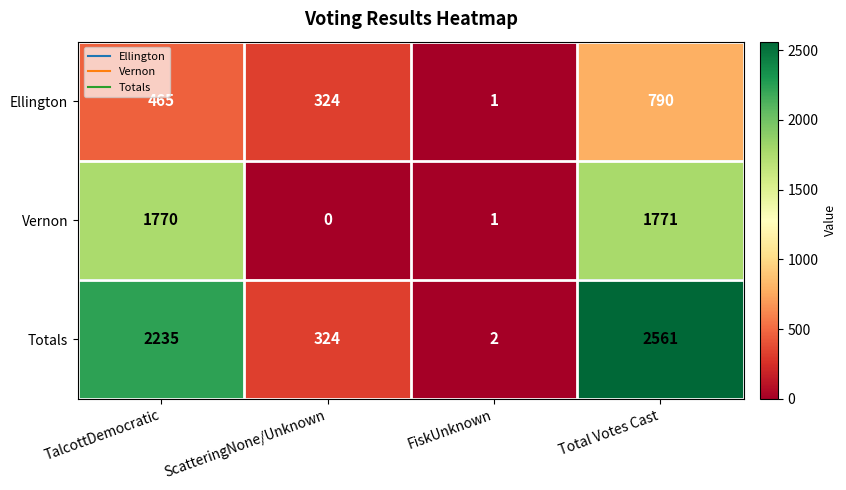

At which label is Totals closest to 1281?

TalcottDemocratic